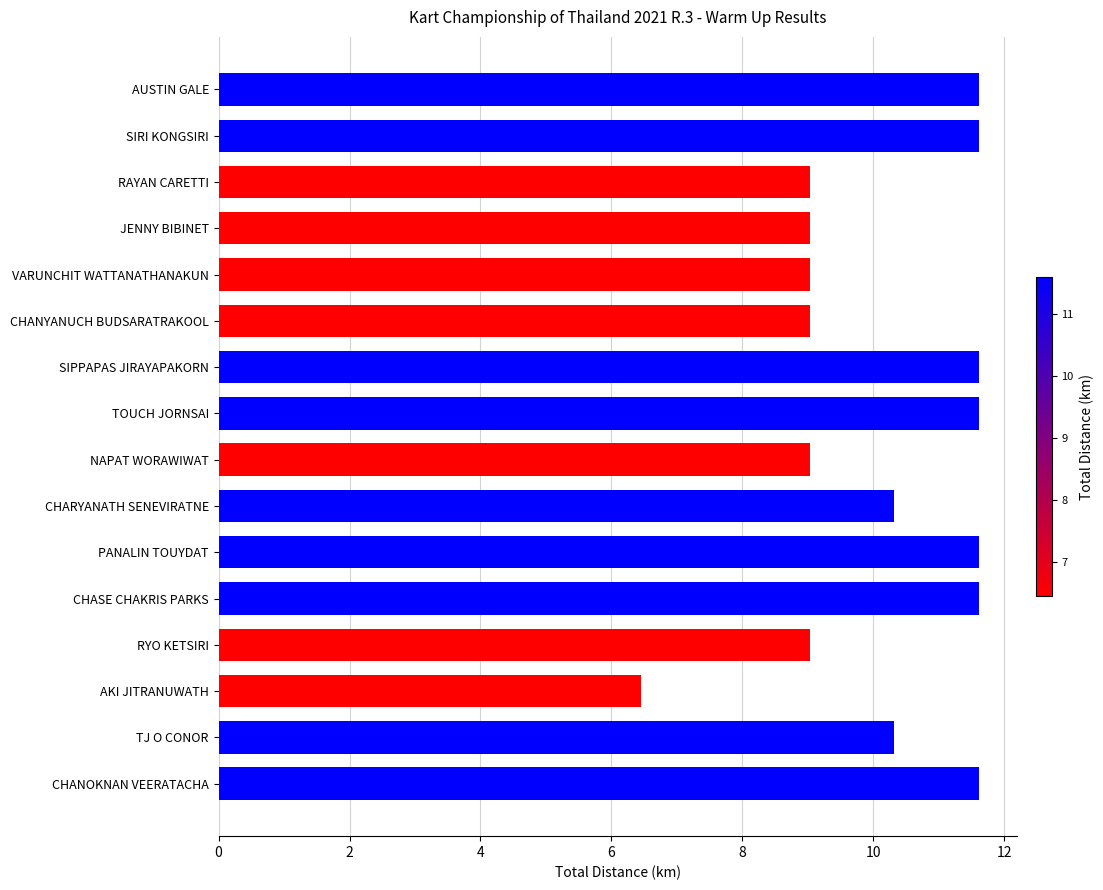

Are the bars horizontal?

Yes